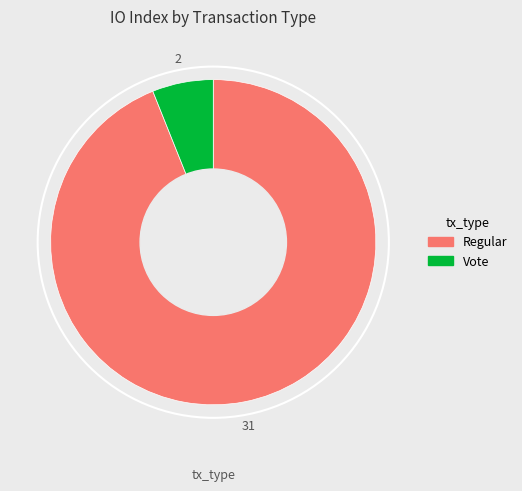

Does any single category account for the majority?

Yes